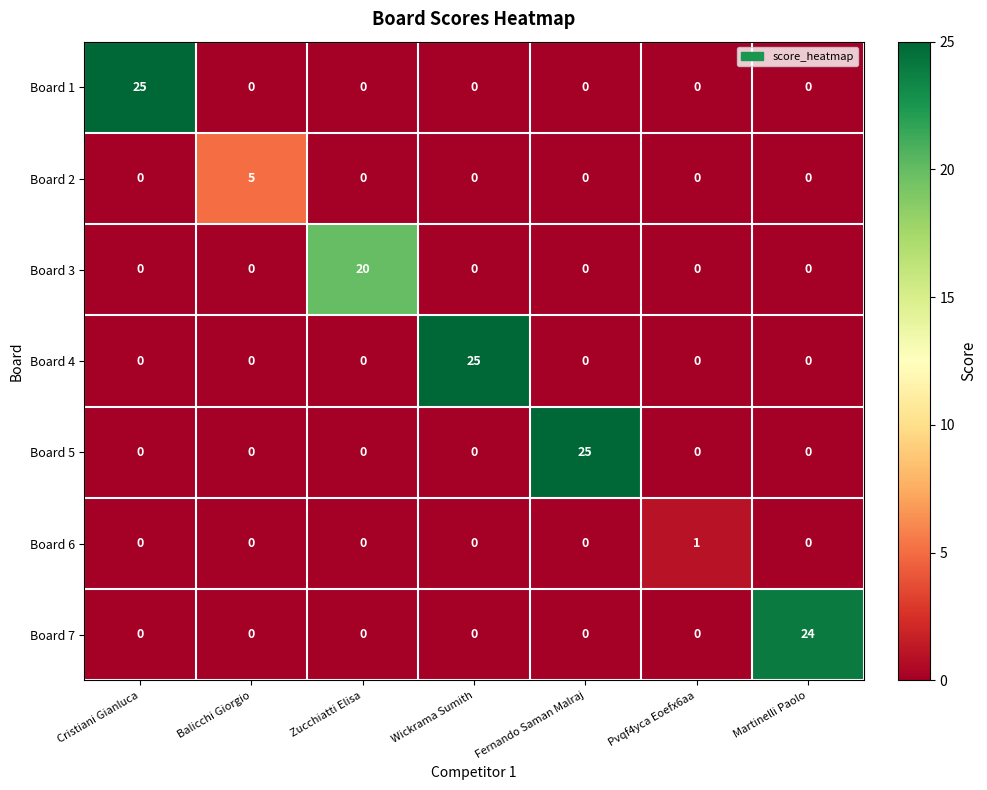

What is the sum of the Board 1 values at Balicchi Giorgio and Cristiani Gianluca?

25